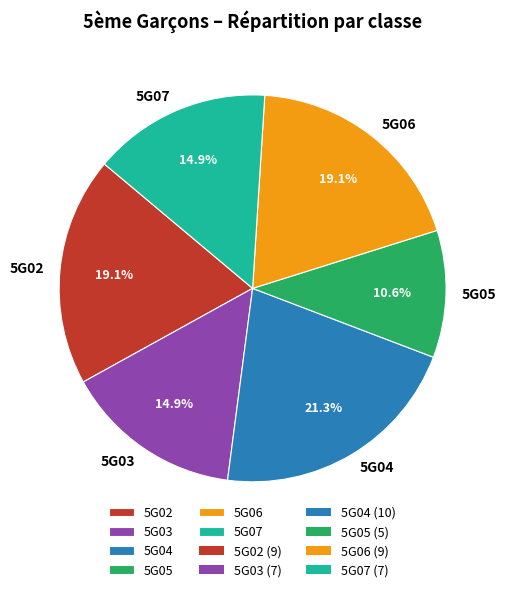

The 5G02 slice represents 19% of the pie. True or false?

True